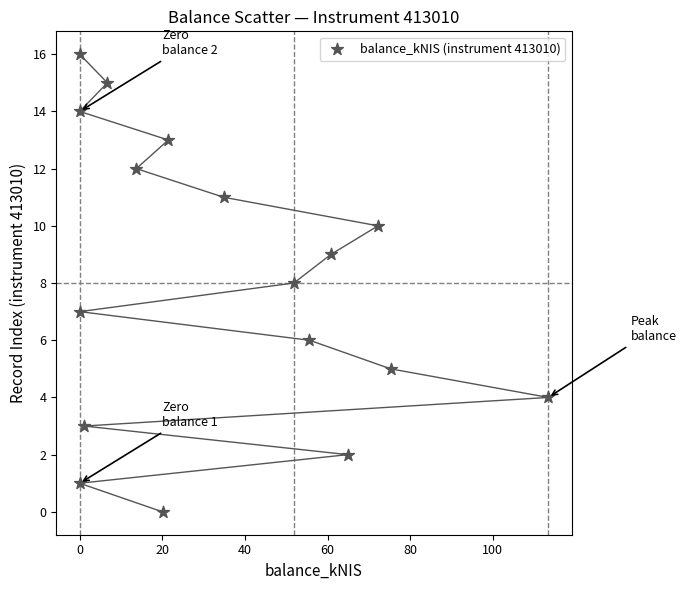

What is the range of Y values (max minus min)?

16